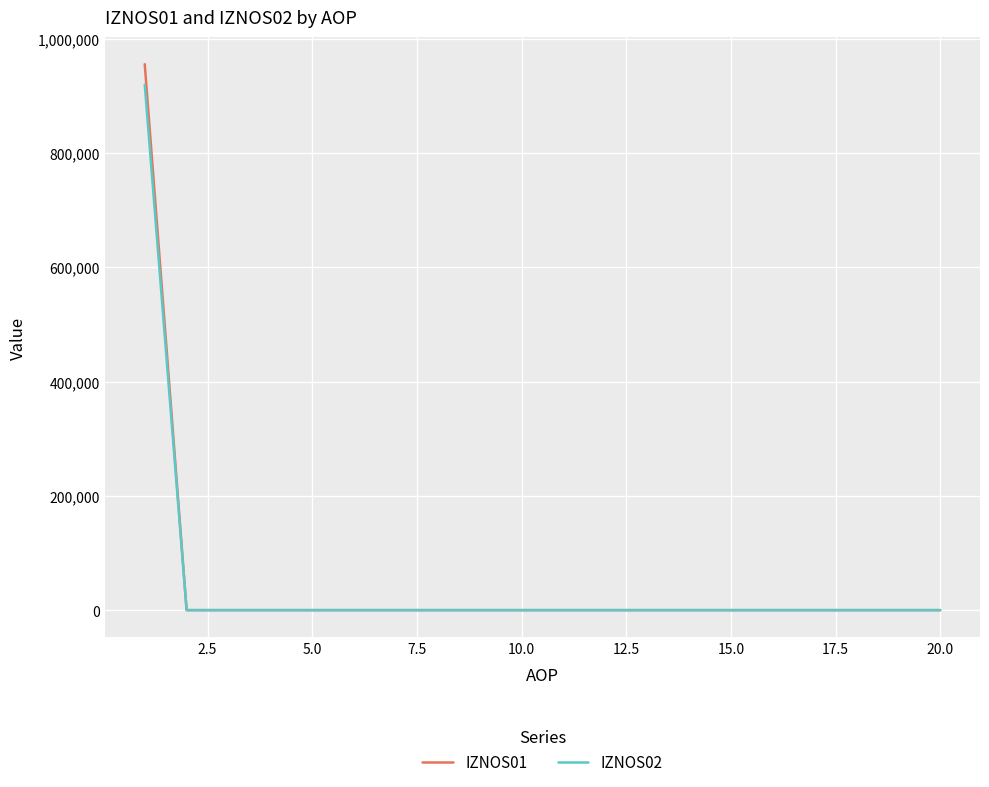

What is the greatest value displayed?

955405.2